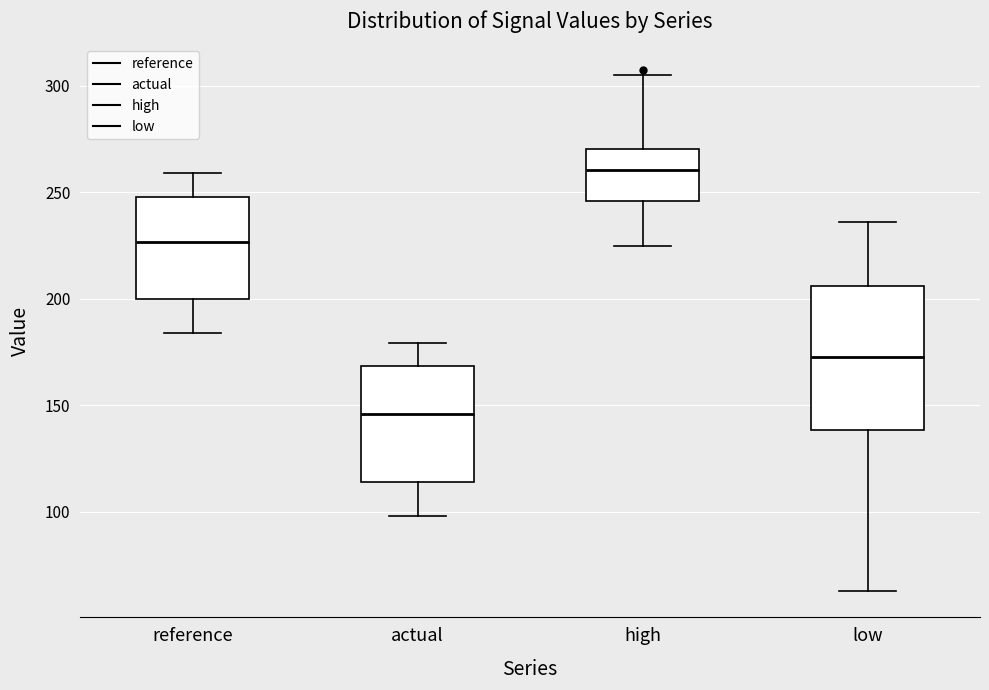

Where is the upper edge of the box for high on the y-axis? The values are not printed on the chart, so give them approximately, as read against the axis.

270